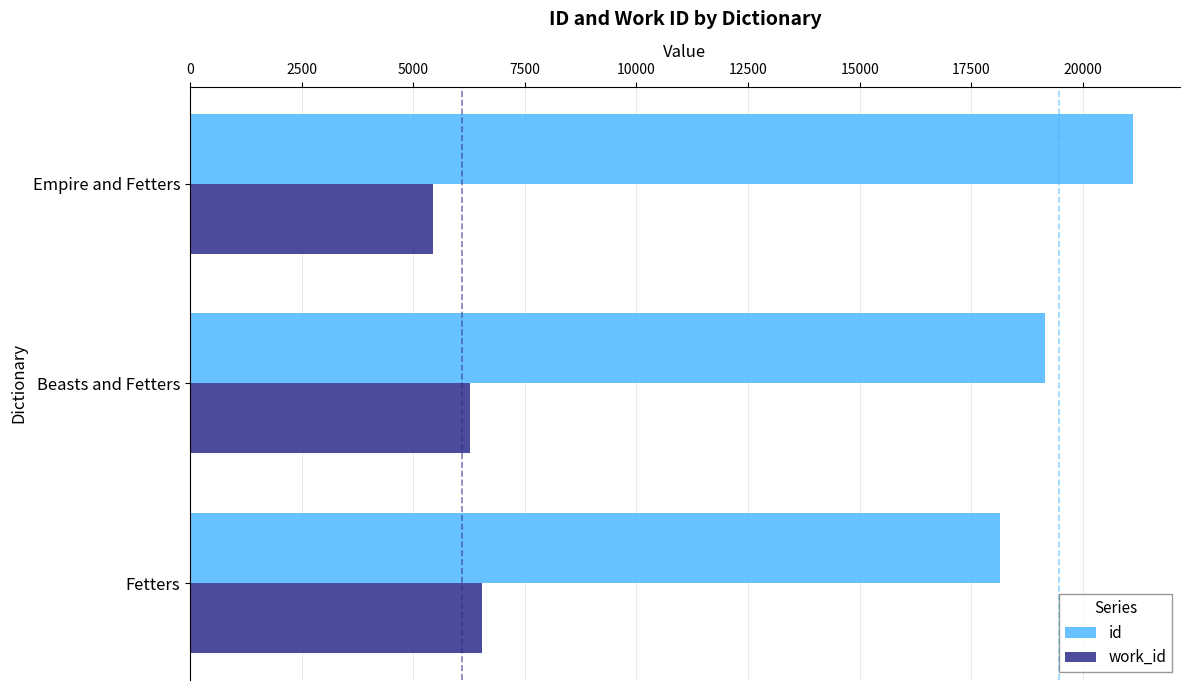

At which category is the sum across all series the highest?

Empire and Fetters